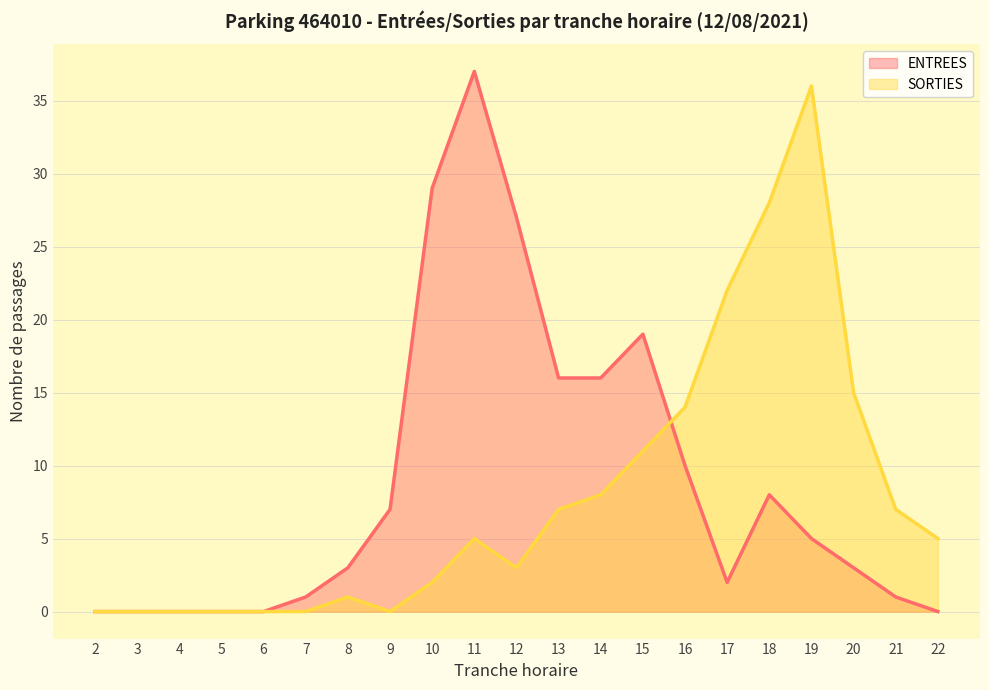

Is it true that SORTIES equals 14 at 16?

True